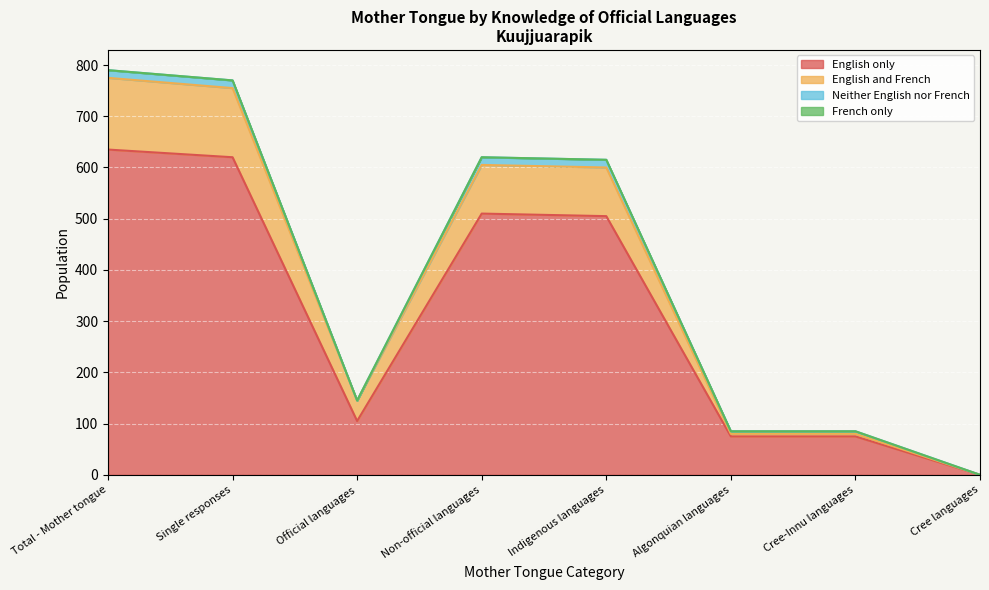

What is the highest value of the English only series?

635